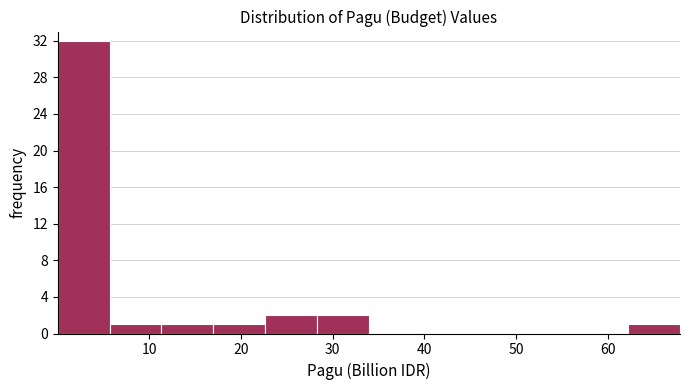

Reading left to right, list every bar in this chart as the range it spans on the x-axis followed by its height. Neither the bar edges nor the heights are printed on the chart, so give them approximately, as read against the axes.

0 to 6: 32
6 to 11: 1
11 to 17: 1
17 to 23: 1
23 to 28: 2
28 to 34: 2
34 to 40: 0
40 to 45: 0
45 to 51: 0
51 to 57: 0
57 to 62: 0
62 to 68: 1